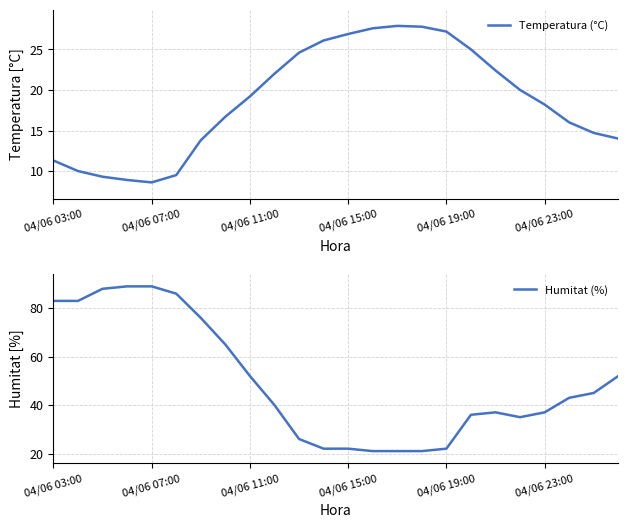

What is the highest value of the Temperatura (°C) series?

27.9